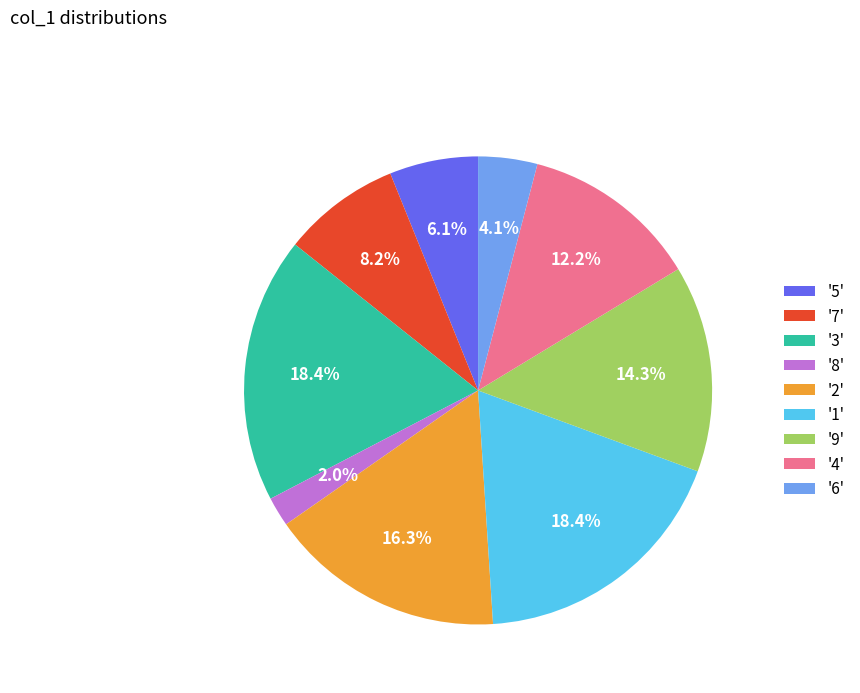

Which has a higher value, '6' or '1'?

'1'